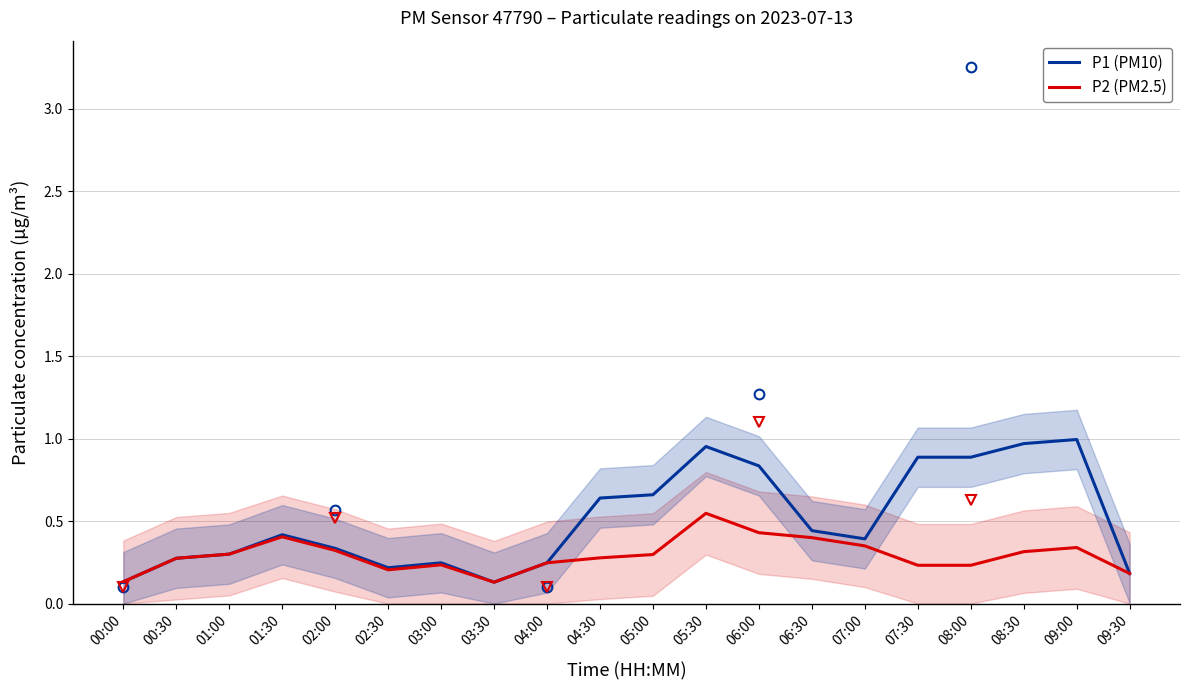

Which category has the highest value across all series?

09:00